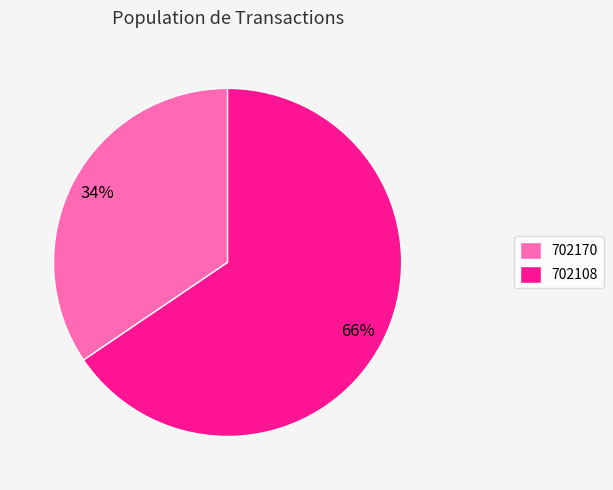

True or false: 702108 accounts for 66% of the total.

True